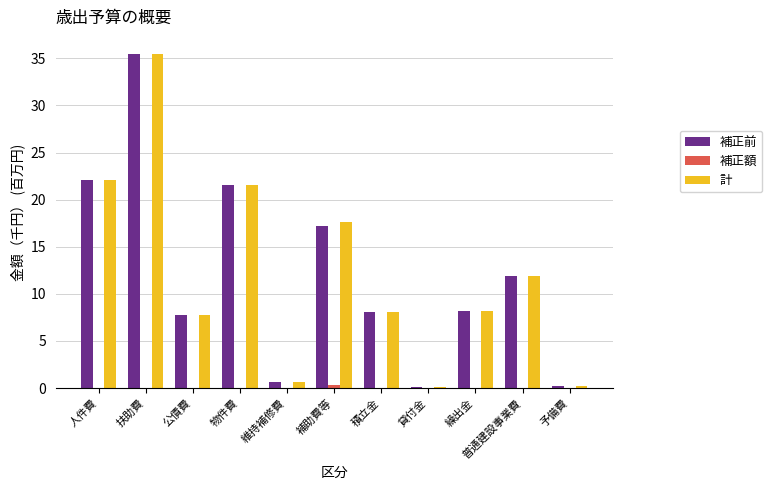

The value of 補正前 at 貸付金 is 0.1. True or false?

True